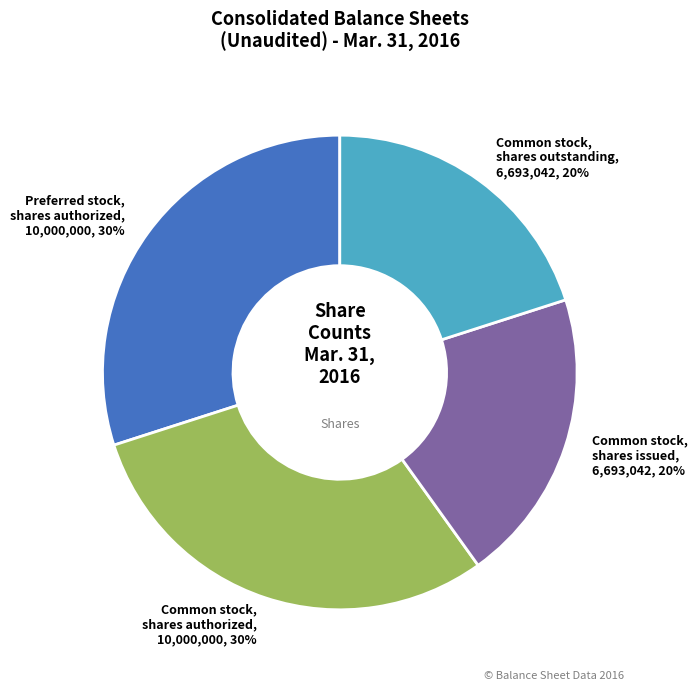

How many segments does this pie chart have?

4